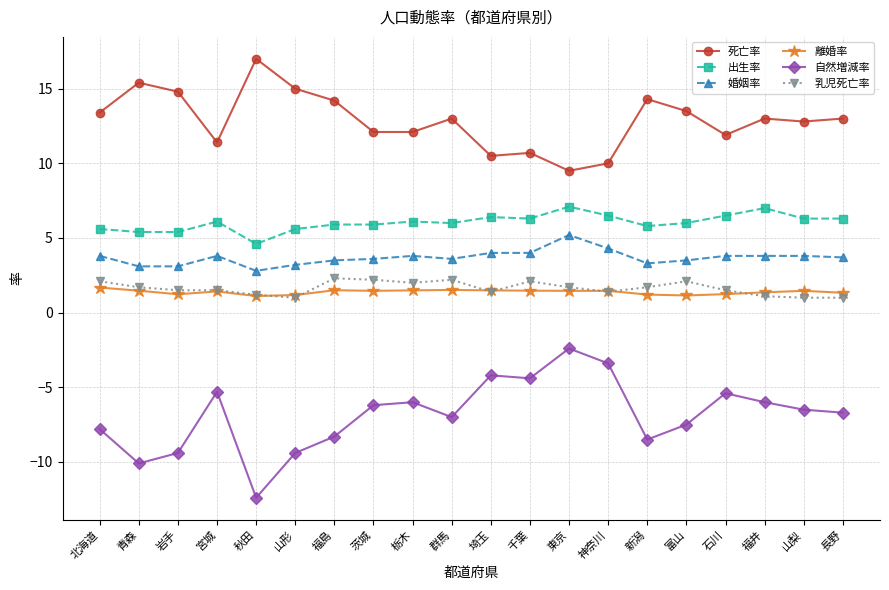

Is the value of 離婚率 at 福井 greater than the value of 出生率 at 岩手?

No